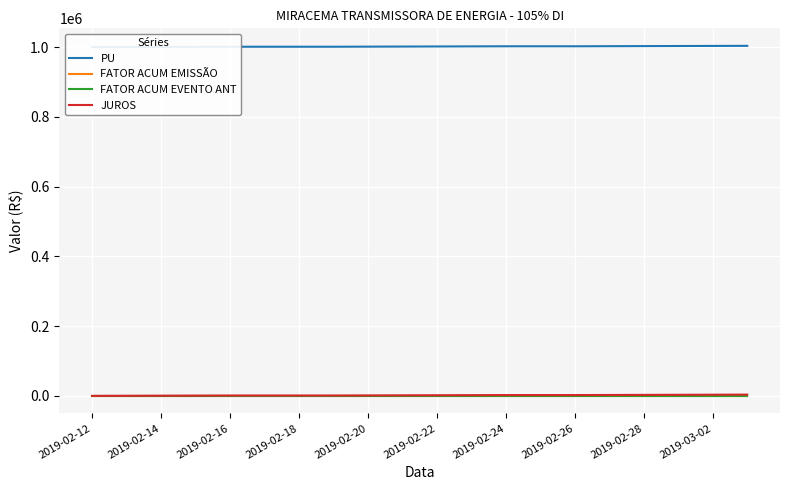

At 2019-02-28, list the series in order from largest to smallest.

PU, JUROS, FATOR ACUM EMISSÃO, FATOR ACUM EVENTO ANT